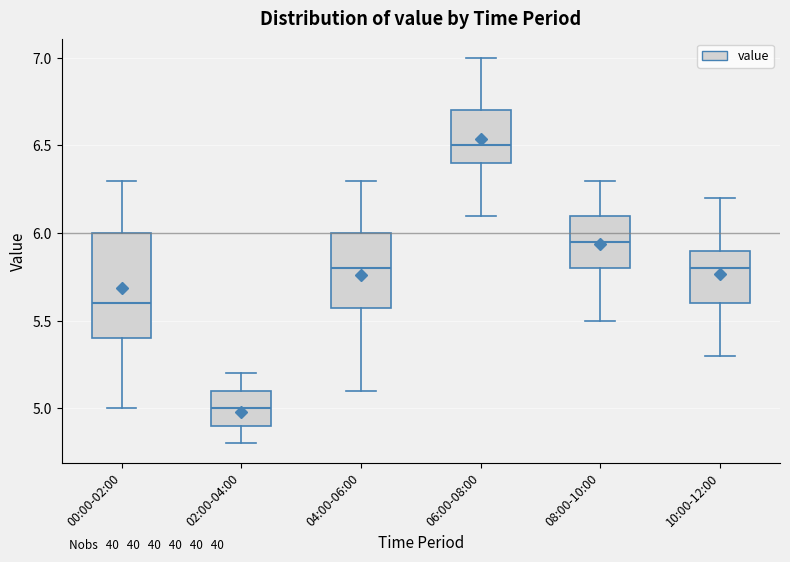

Which box is the tallest, from its lower edge to its upper edge?

00:00-02:00